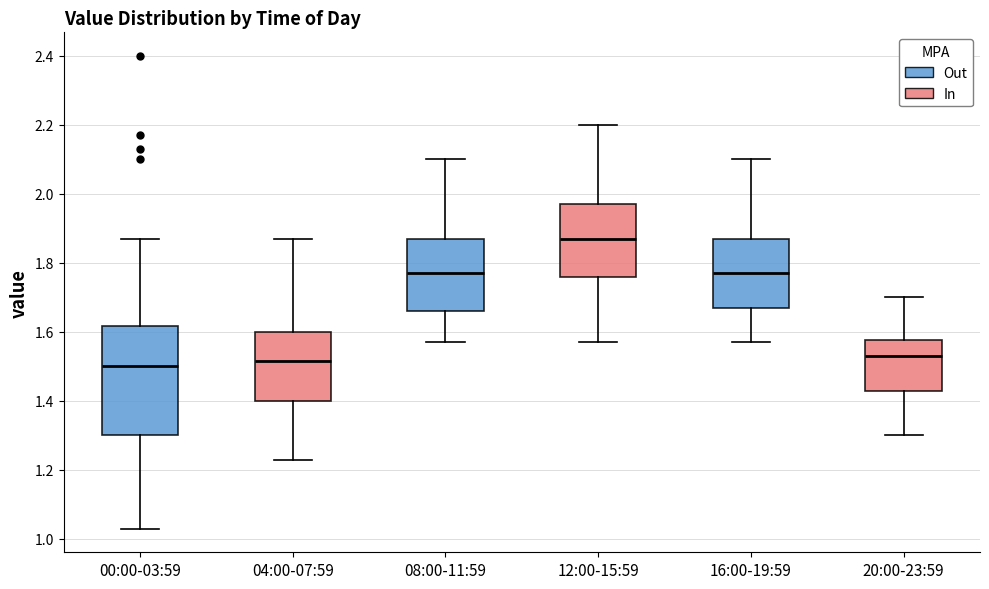

Where does the lower whisker of the box for 08:00-11:59 end on the y-axis? The values are not printed on the chart, so give them approximately, as read against the axis.

1.58